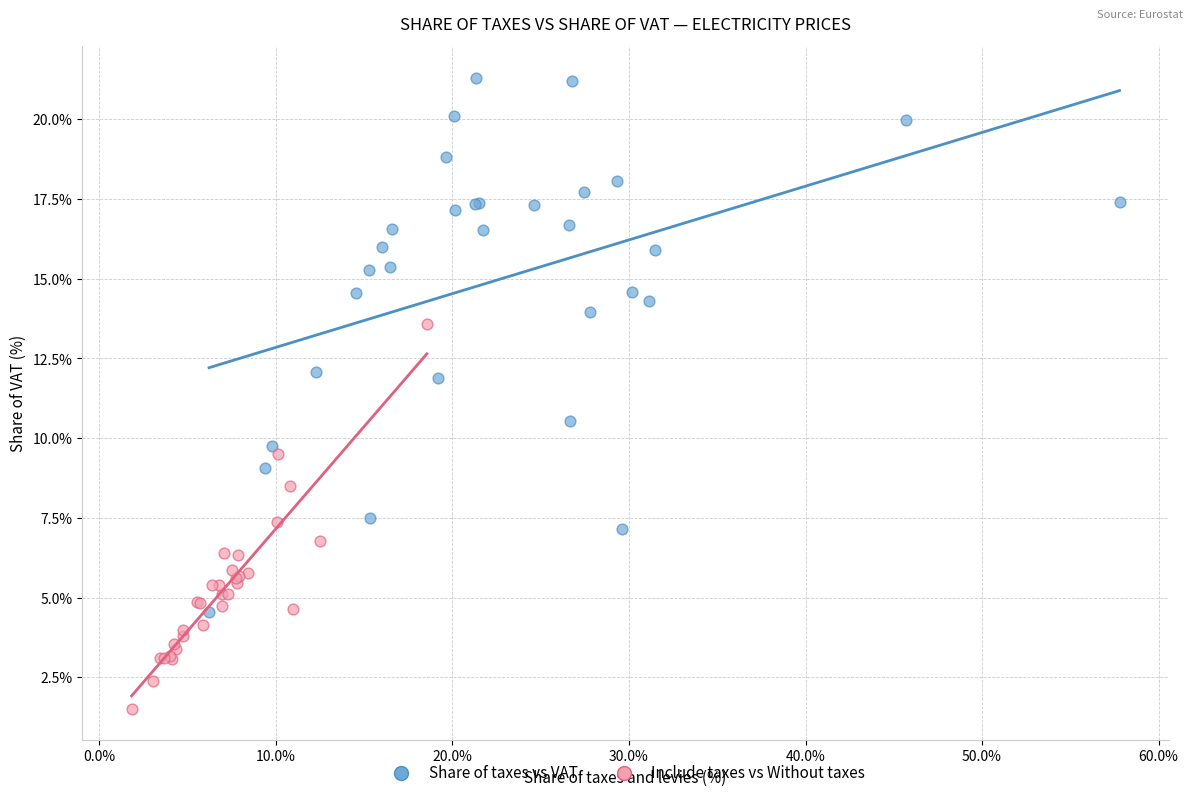

Which series contains the highest Y value?

Share of taxes vs VAT